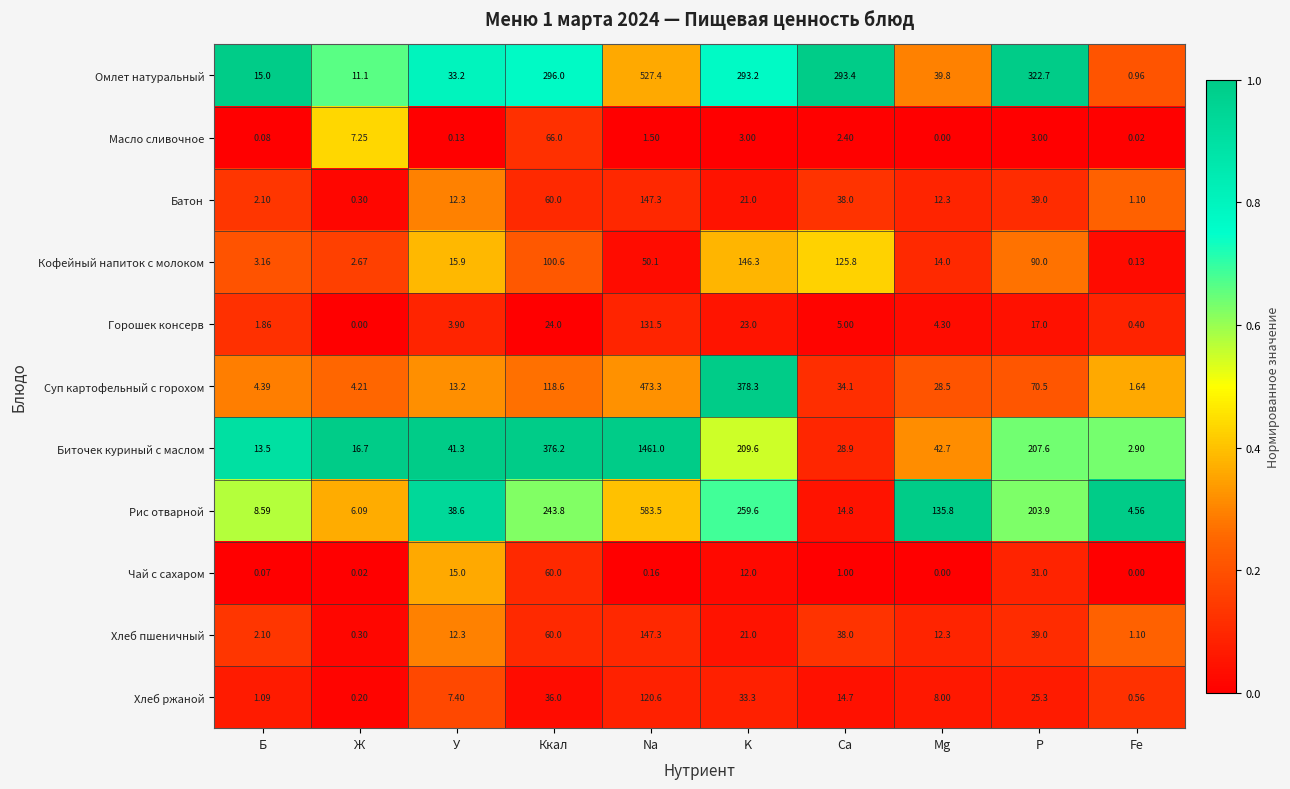

Which category has the highest value in the Суп картофельный с горохом series?

Na